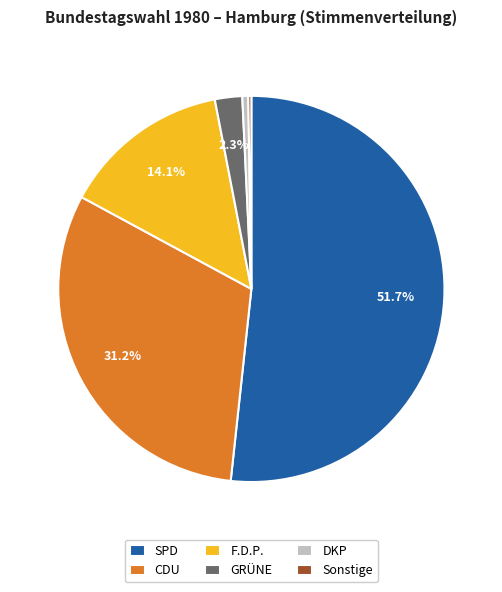

Which category has the biggest portion of the pie?

SPD